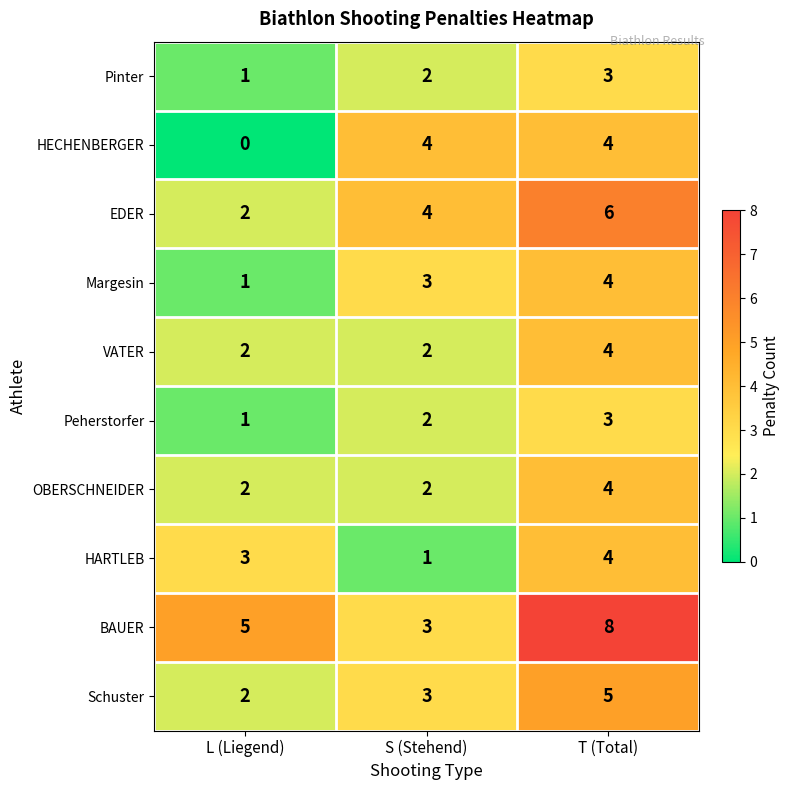

Where is Pinter nearest to the value 2?

S (Stehend)